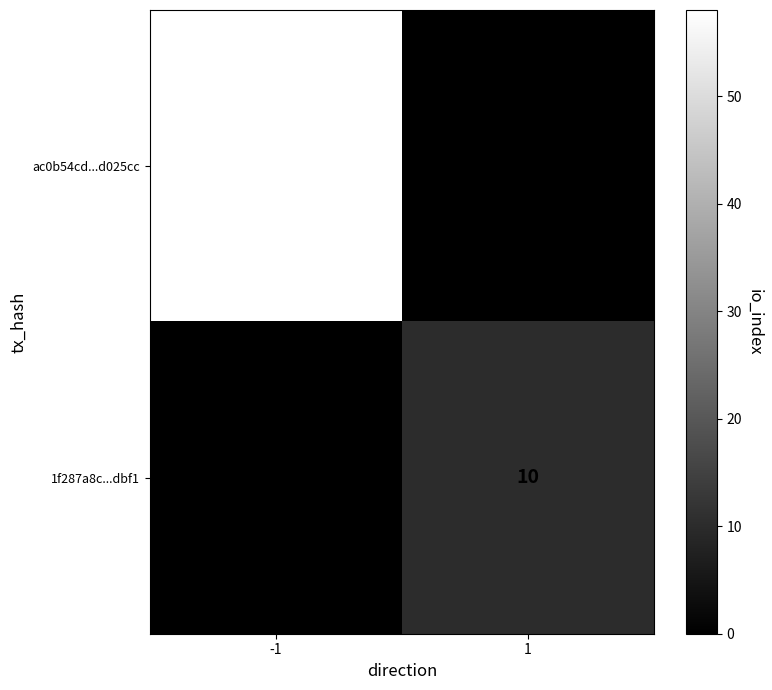

At which category does the chart reach its minimum across all series?

1